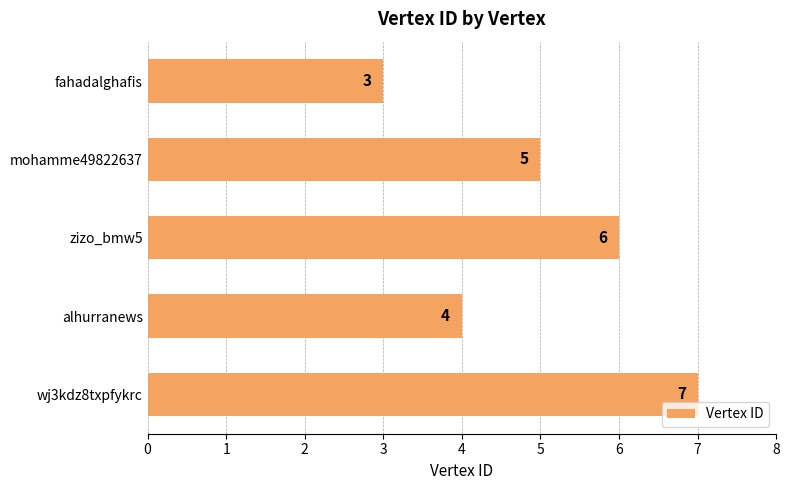

List the labels in order of value, smallest first.

fahadalghafis, alhurranews, mohamme49822637, zizo_bmw5, wj3kdz8txpfykrc